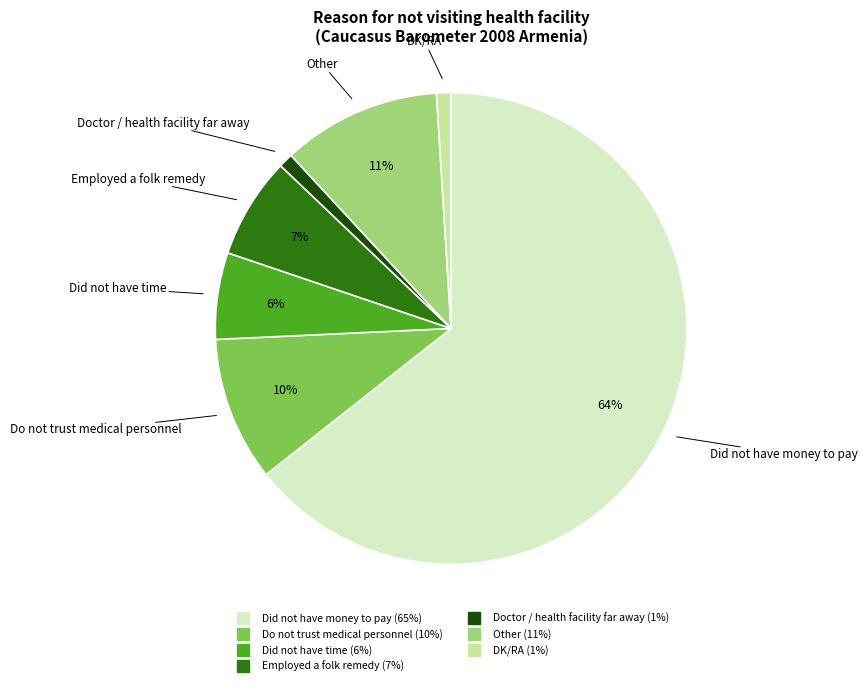

To the nearest percent, what is the average slice percentage?

14%